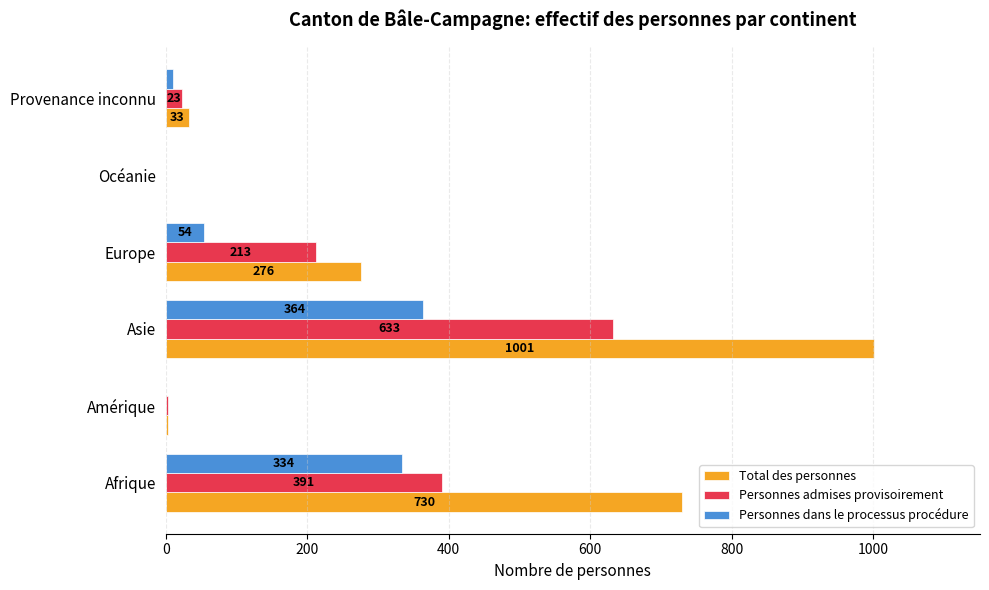

What is the sum of all Personnes admises provisoirement values?

1263